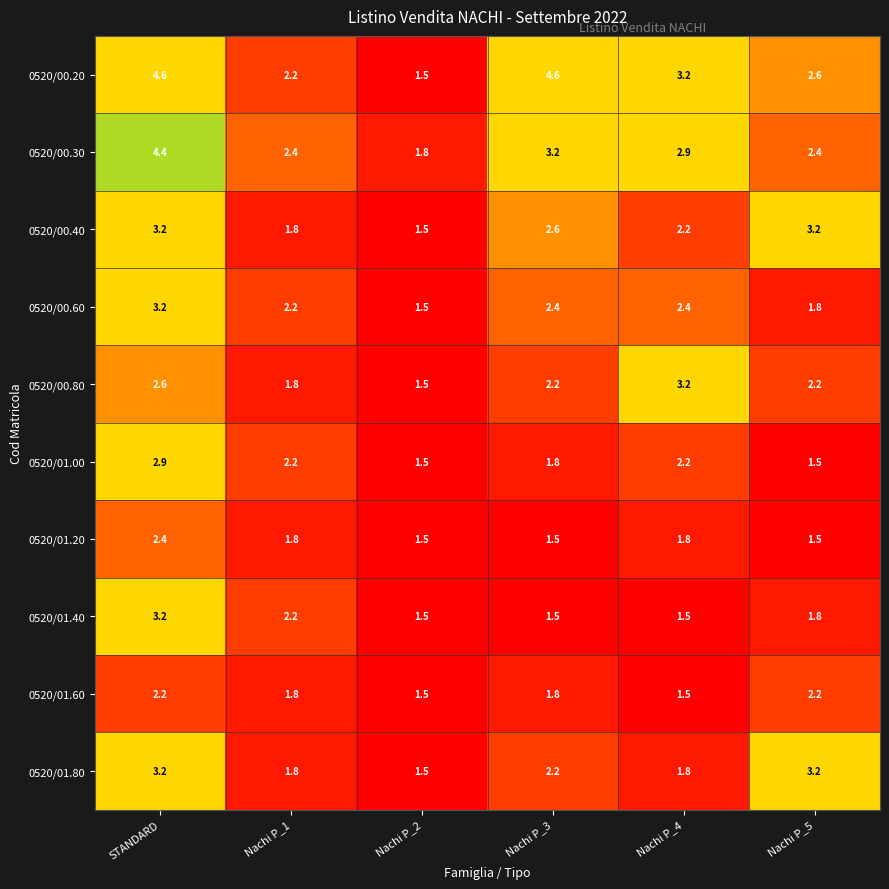

What is the sum of all 0520/00.60 values?

13.5